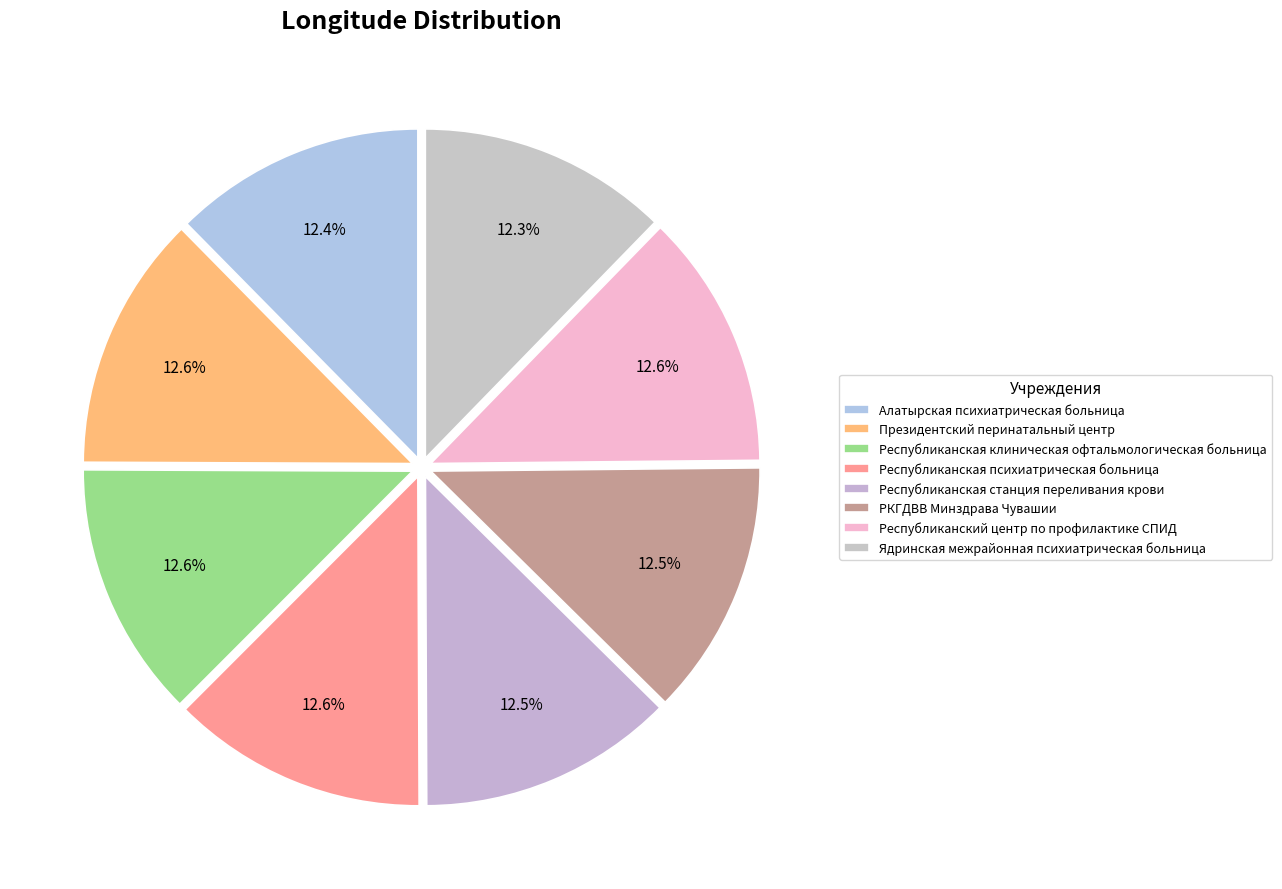

How many slices are in this pie chart?

8